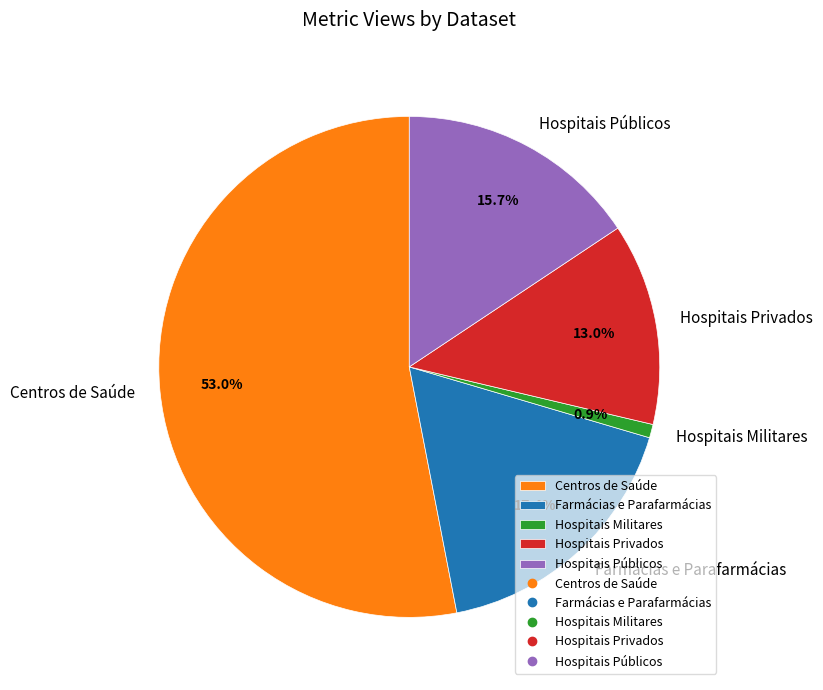

The Centros de Saúde slice represents 53% of the pie. True or false?

True